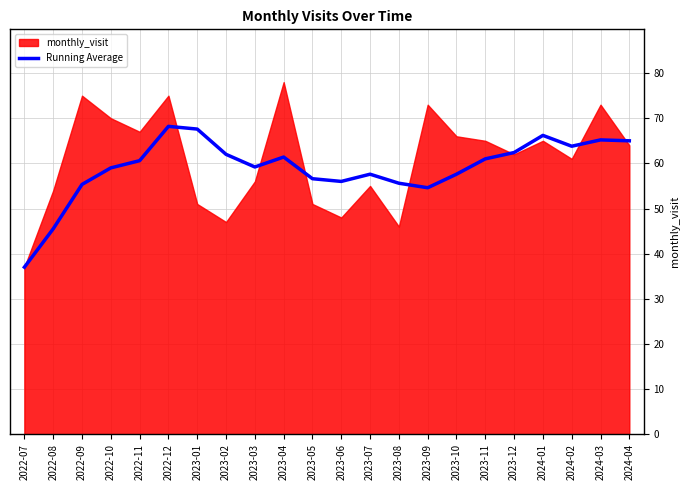

Is it true that the value at 2022-11 is 60.6?

True